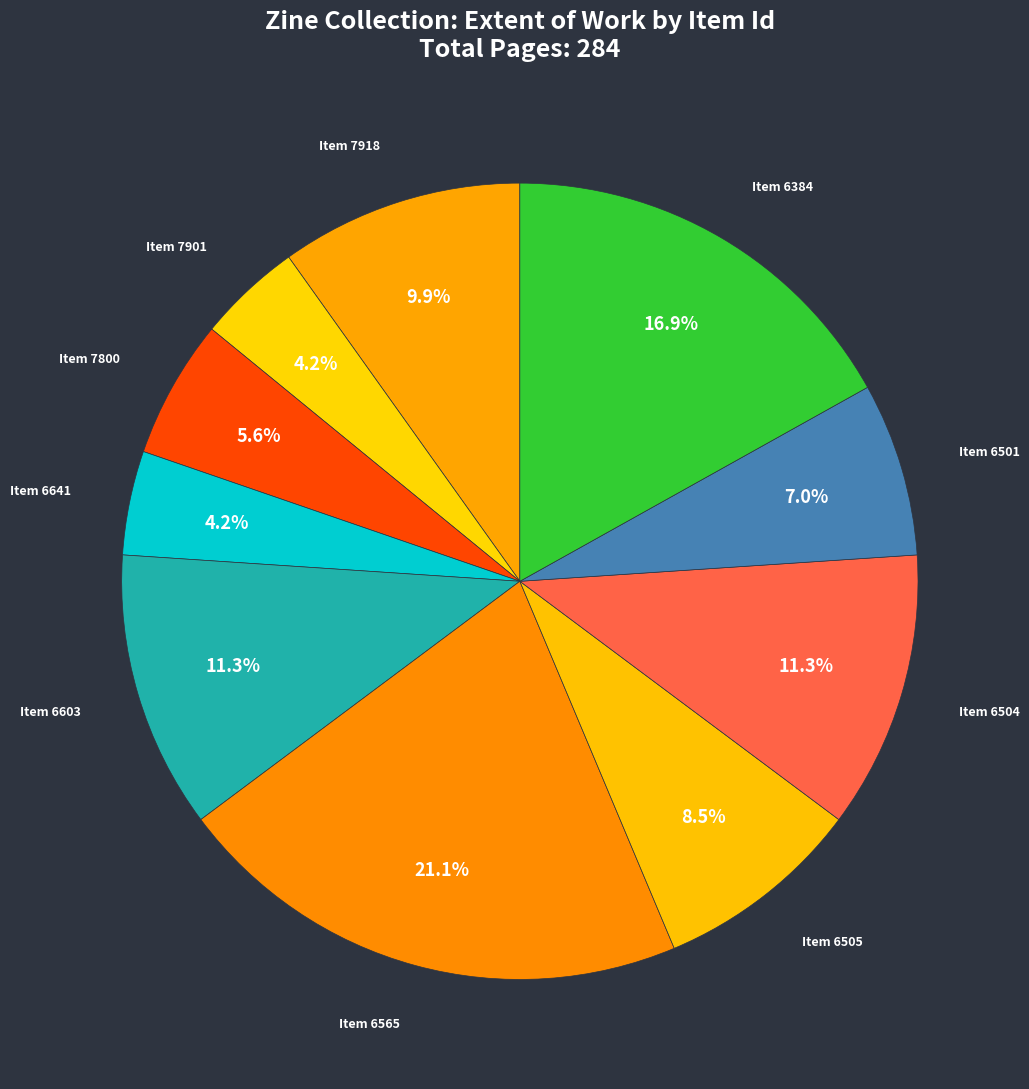

How many segments does this pie chart have?

10